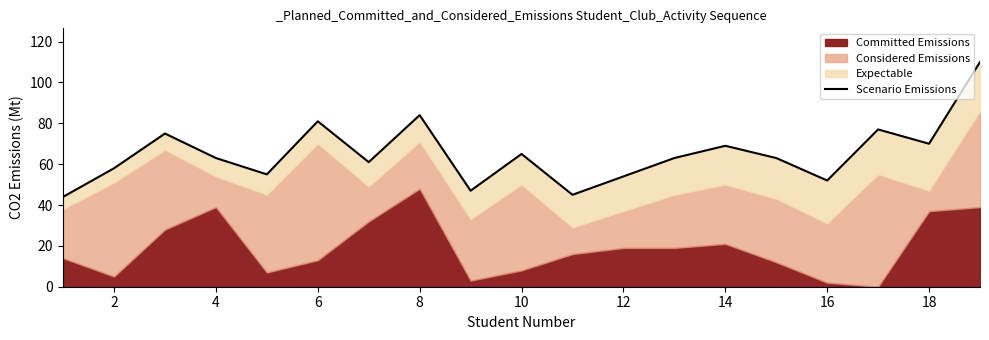

What is the greatest value displayed?

110